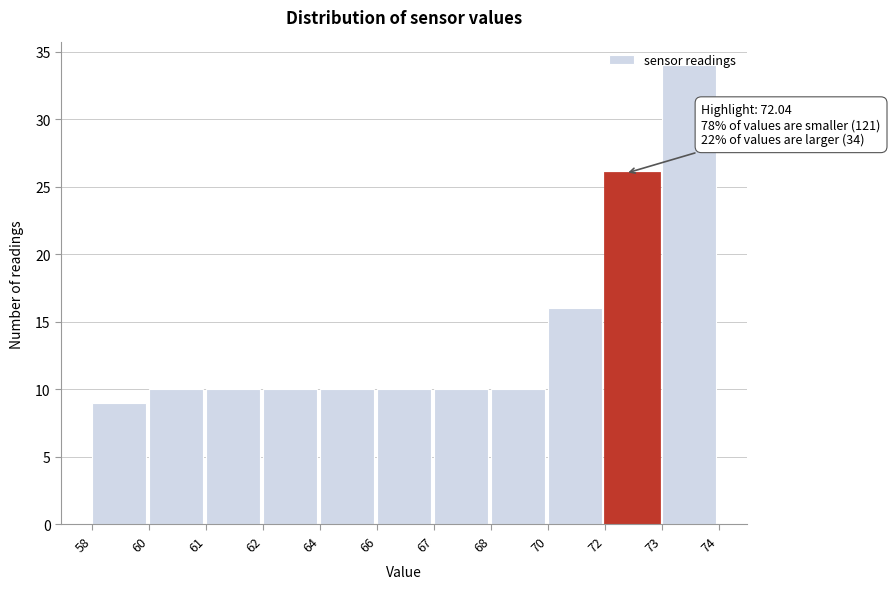

True or false: the data shows 13 at 73.

False